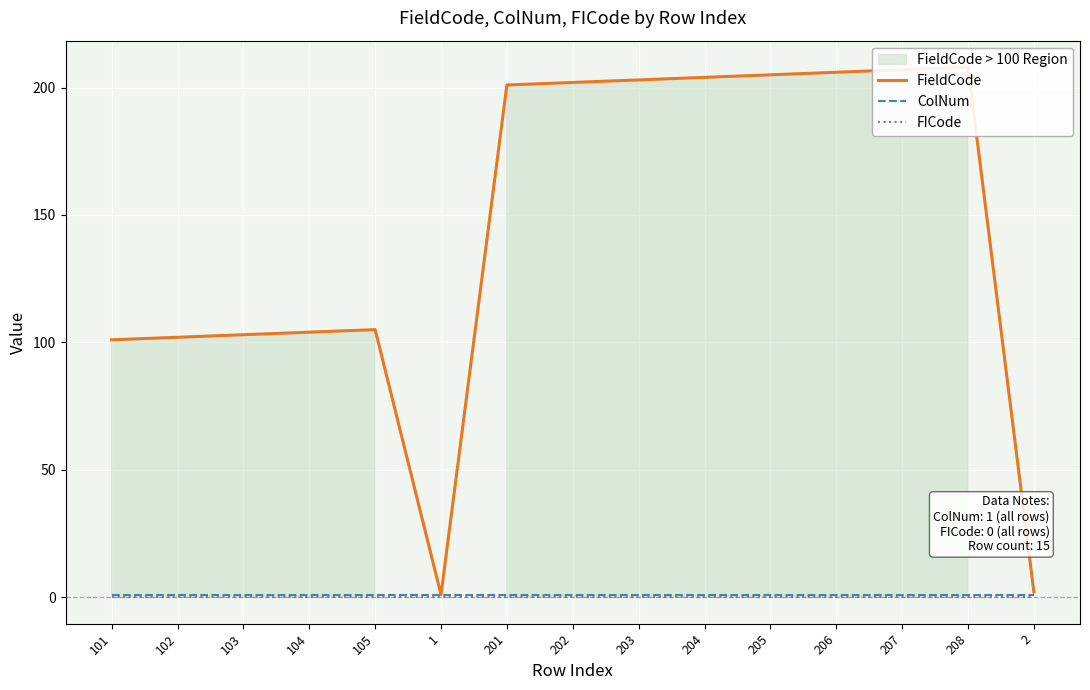

What is the sum of the ColNum values at 201 and 1?

2